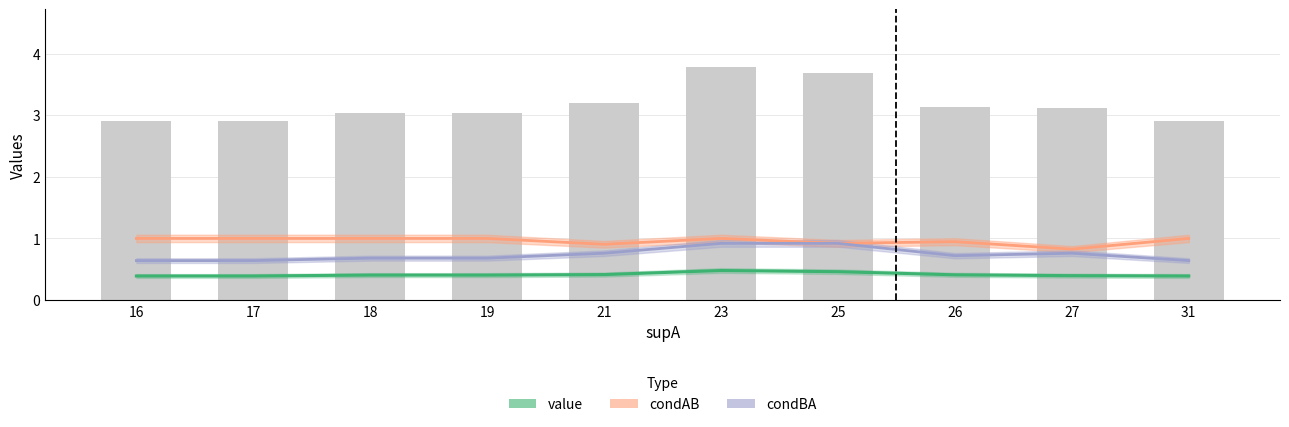

At how many categories does at least one series exceed 0?

10